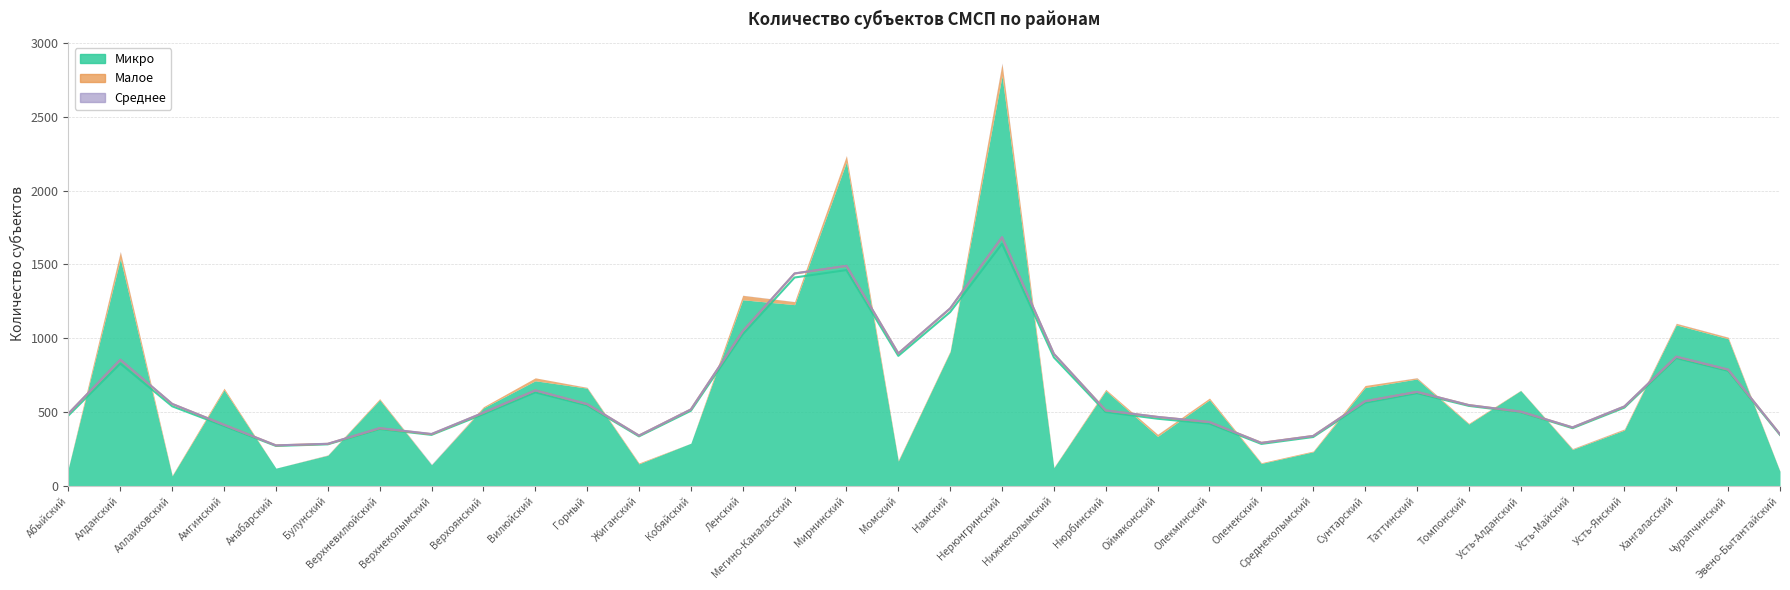

Reading left to right, list all the values displayed in this chart.

Микро: 123	1538	67	649	119	206	582	142	527	711	661	148	288	1260	1227	2194	167	908	2778	122	644	334	582	151	230	665	723	418	645	246	377	1090	996	97
Малое: 1	47	4	12	0	2	8	1	8	20	5	6	0	30	20	43	6	6	82	3	9	14	12	5	5	14	8	5	2	5	7	10	10	2
Среднее: 0	3	0	0	0	1	0	3	0	0	1	0	0	1	1	1	0	0	5	0	0	1	0	0	0	0	1	0	0	1	1	1	1	0